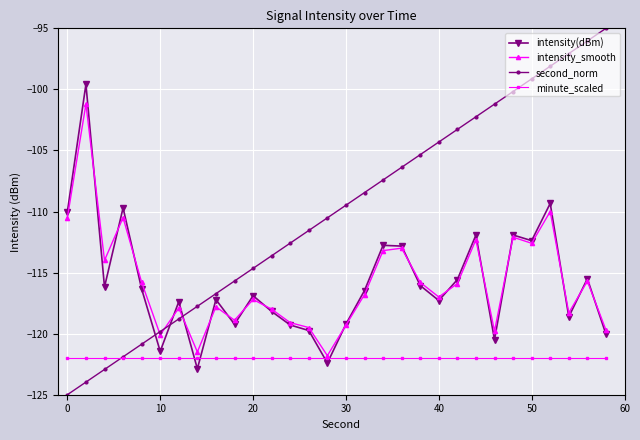

What is the value of the minute_scaled point at the 27th from the left?

-122.0